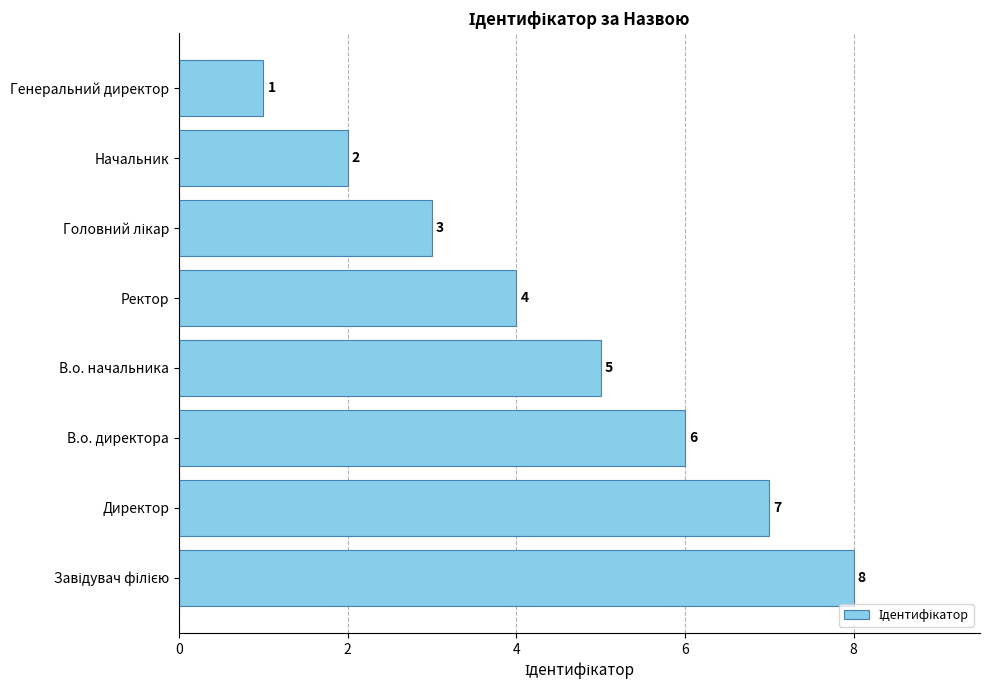

How many series are shown in this chart?

1